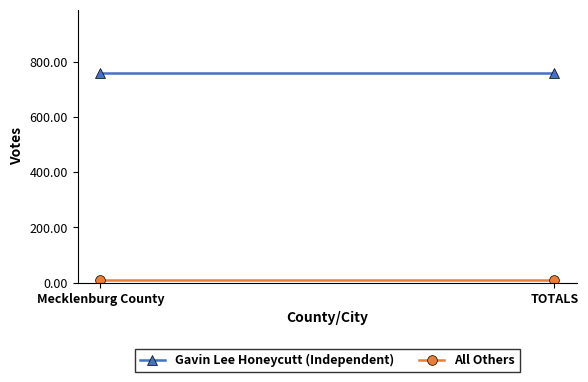

At which category does the chart reach its peak across all series?

Mecklenburg County